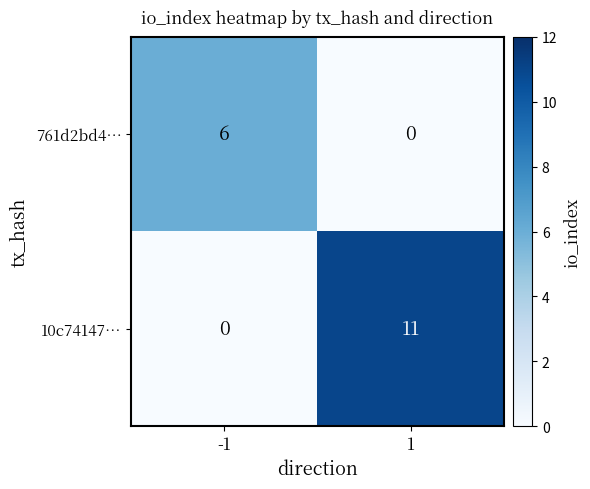

Rank the series by their maximum value, from lowest to highest.

761d2bd4…, 10c74147…